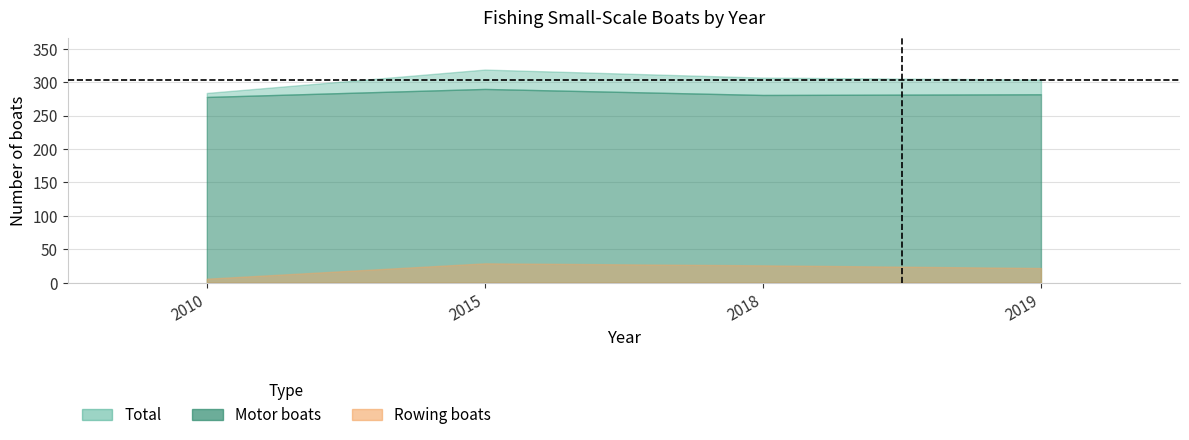

What are all the series names shown in the legend?

Total, Motor boats, Rowing boats